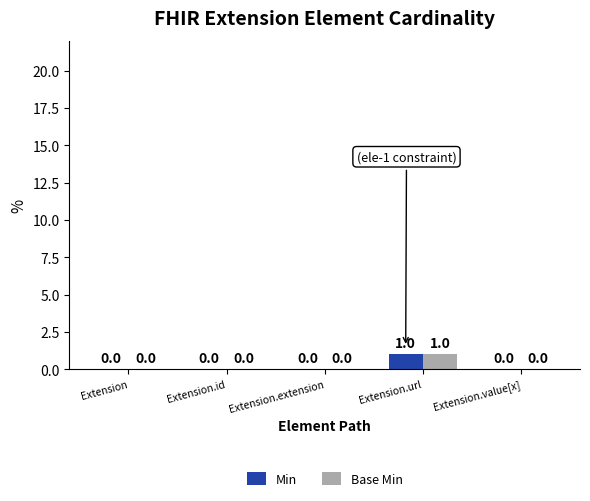

At which category is the sum across all series the highest?

Extension.url